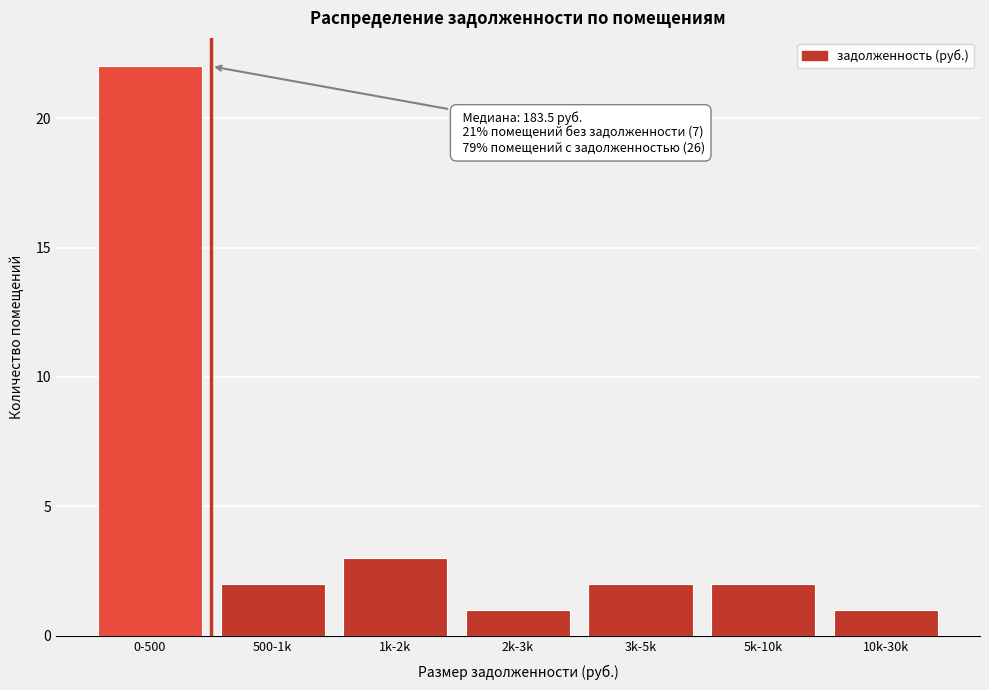

Reading left to right, what are all the values shown in this chart?

22	2	3	1	2	2	1